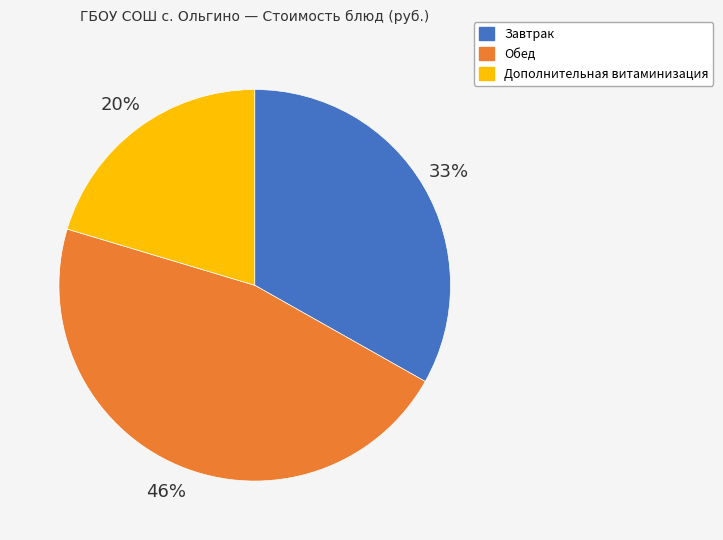

Is there any slice that represents more than half of the pie?

No